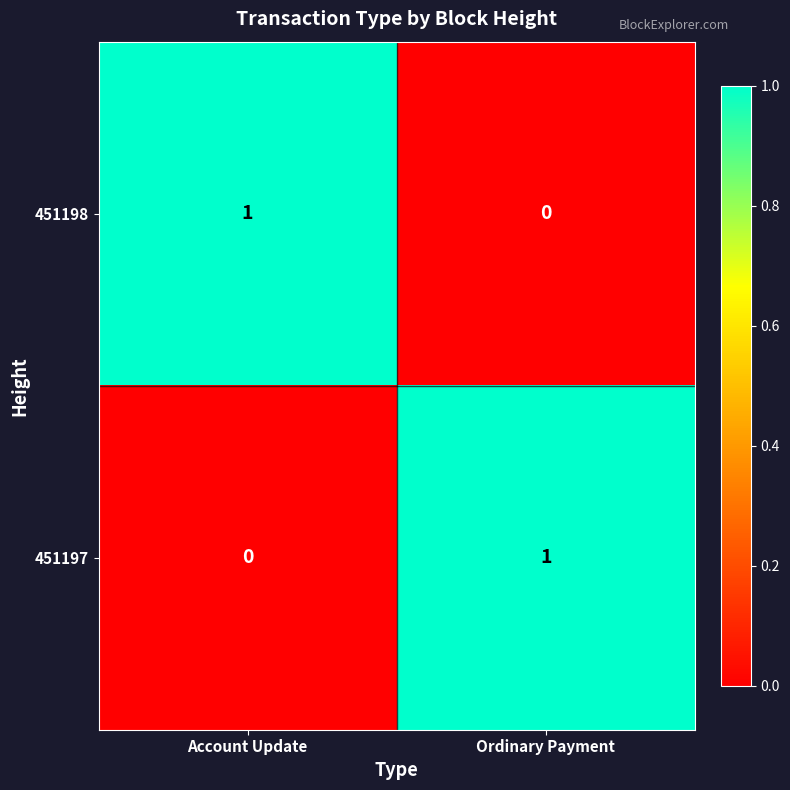

At which label is 451197 closest to 0?

Account Update